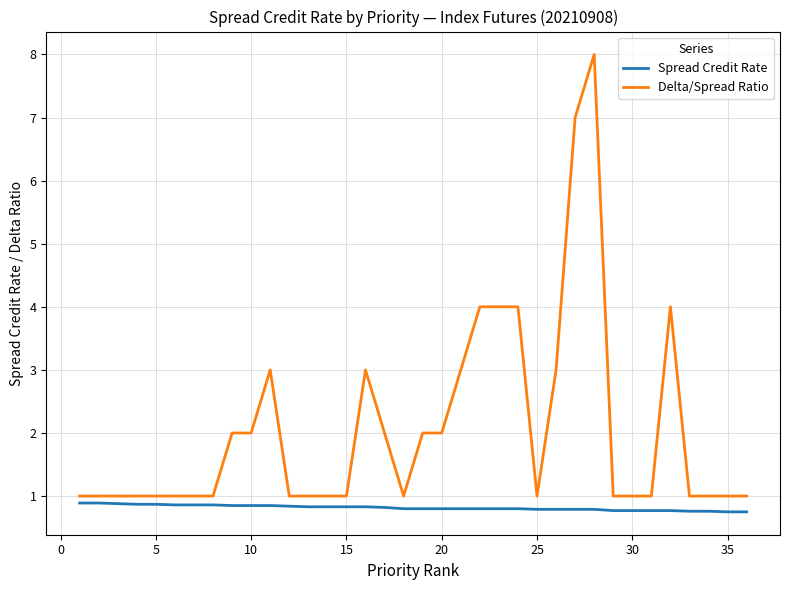

Which series has the largest total across all categories?

Delta/Spread Ratio